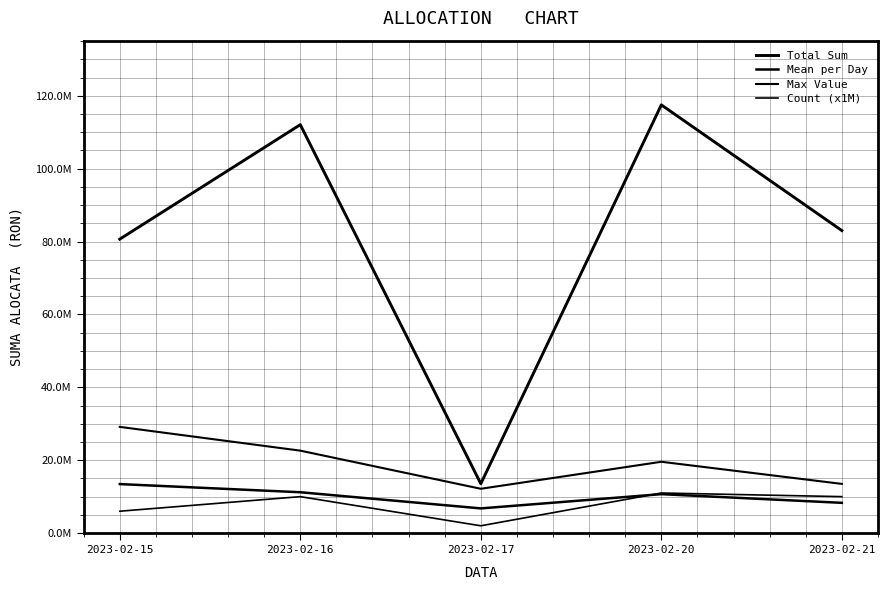

Does the chart have visible grid lines?

Yes